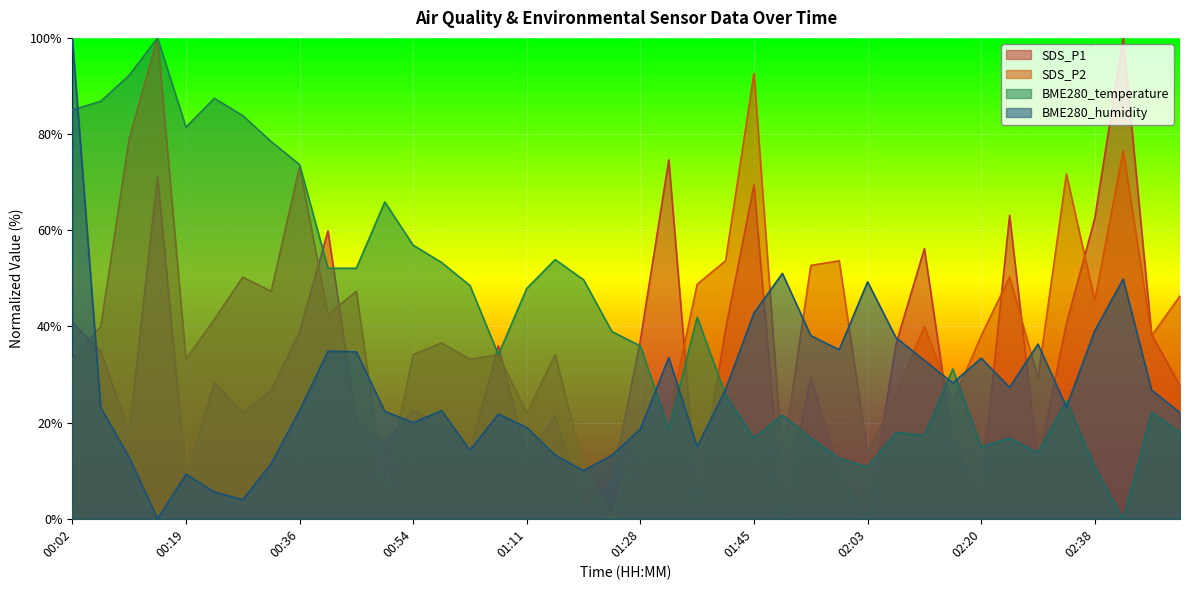

Where do SDS_P2 and BME280_humidity first cross each other?

00:02 and 00:07